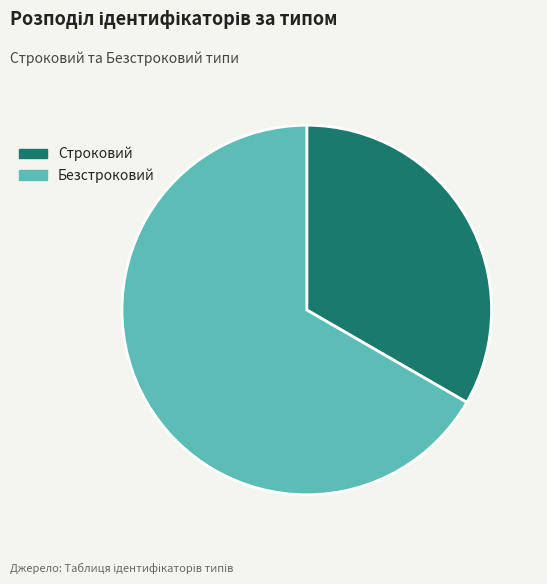

Combined, do Безстроковий and Строковий account for over 50%?

Yes